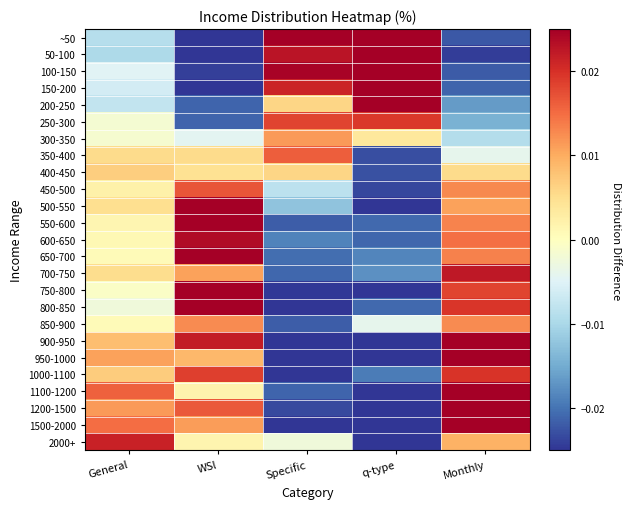

How many data points does each series have?

5